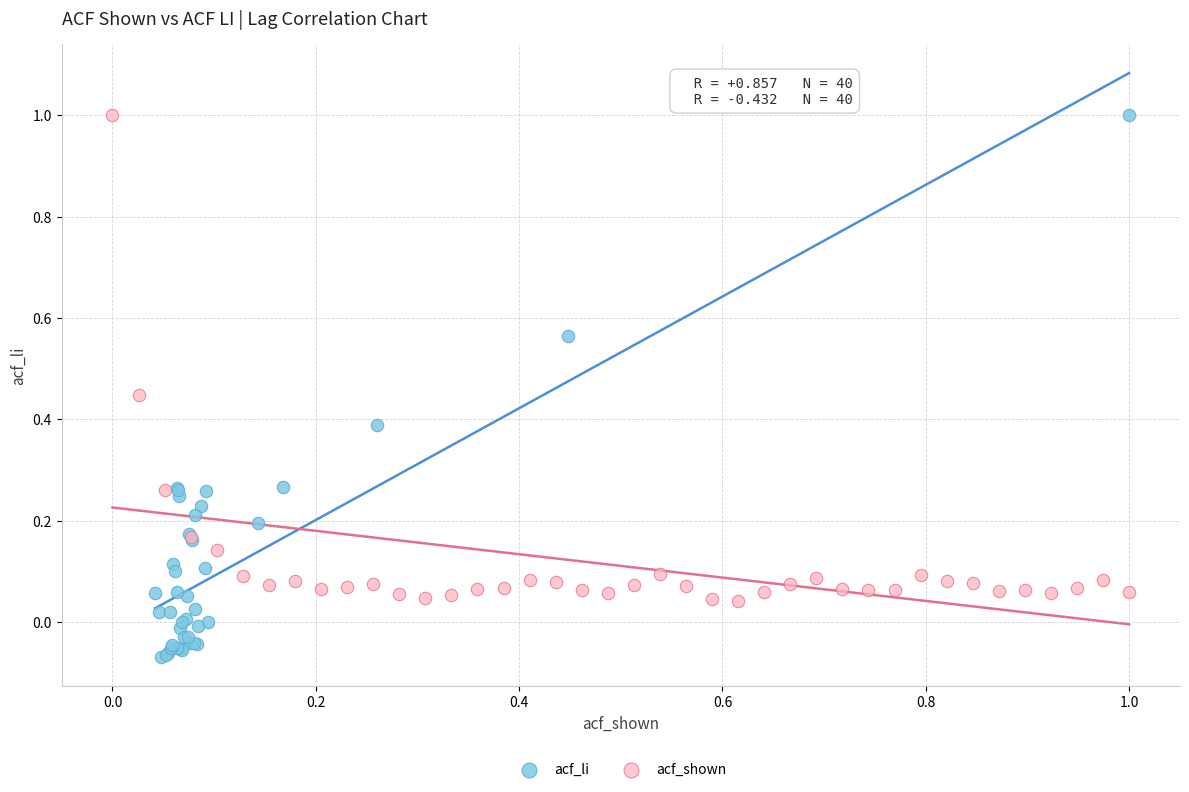

Which series has the largest Y range (max minus min)?

acf_li